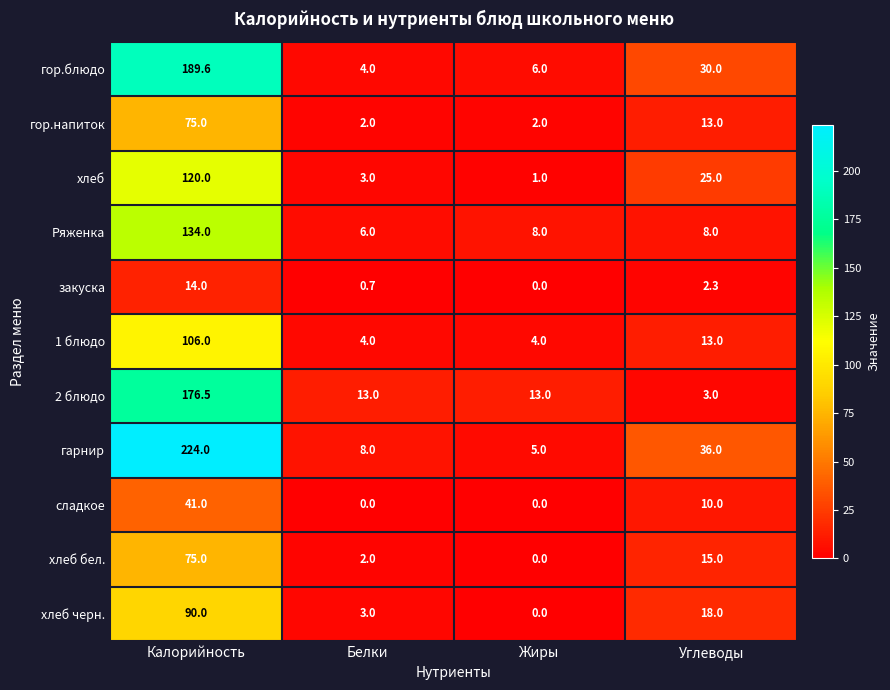

What is the sum of all гарнир values?

273.0